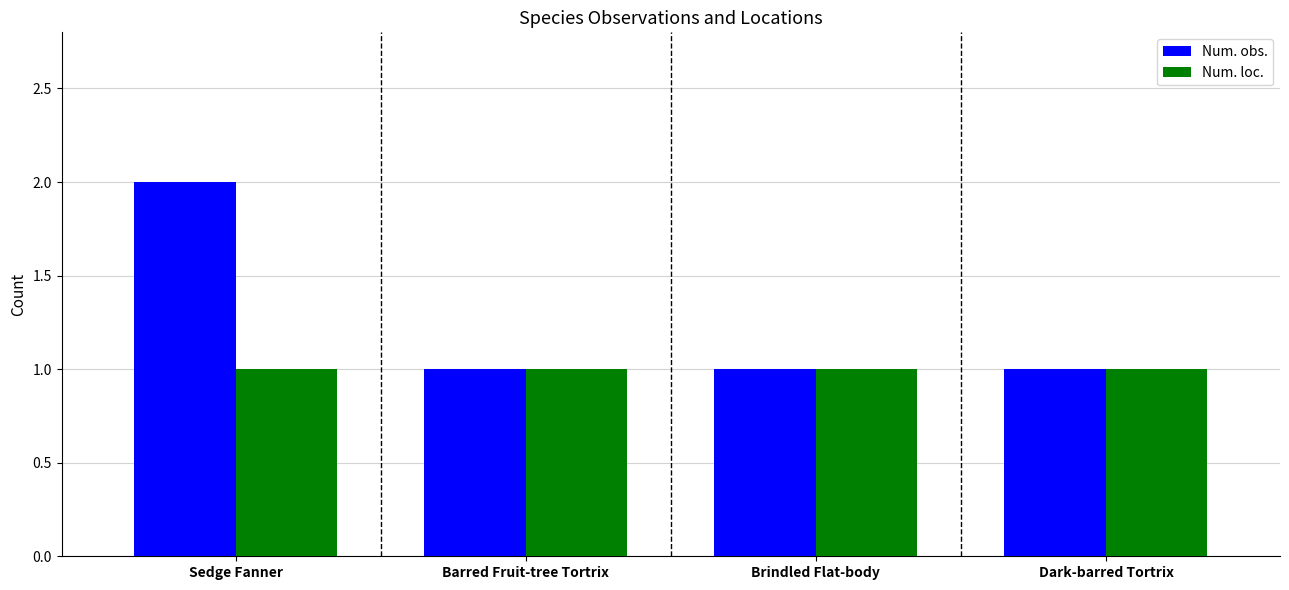

What is the value of the Num. obs. bar at the 4th from the left?

1